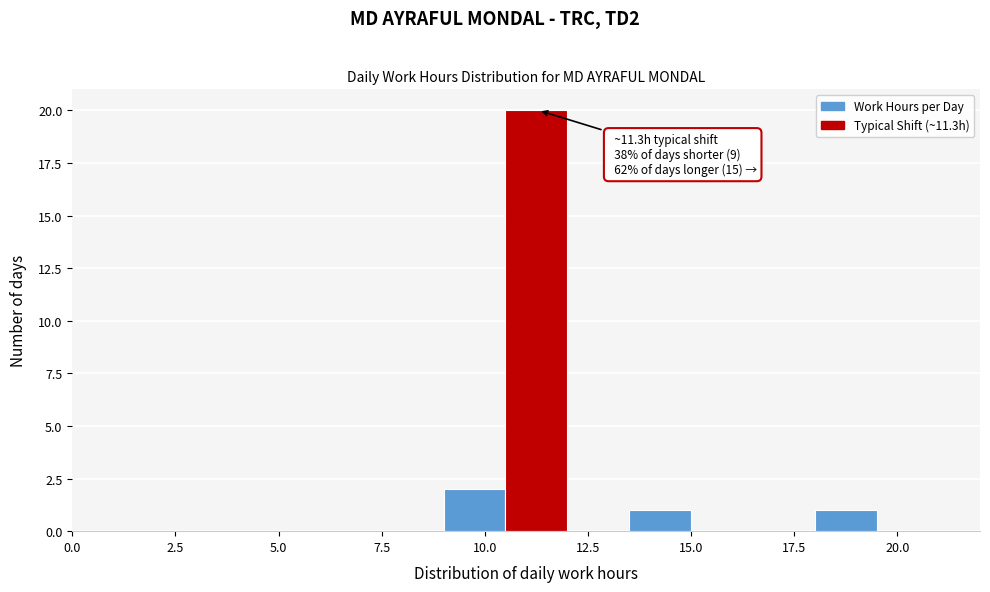

Read against the x-axis, roughly where is the centre of the tallest bar?

11.5